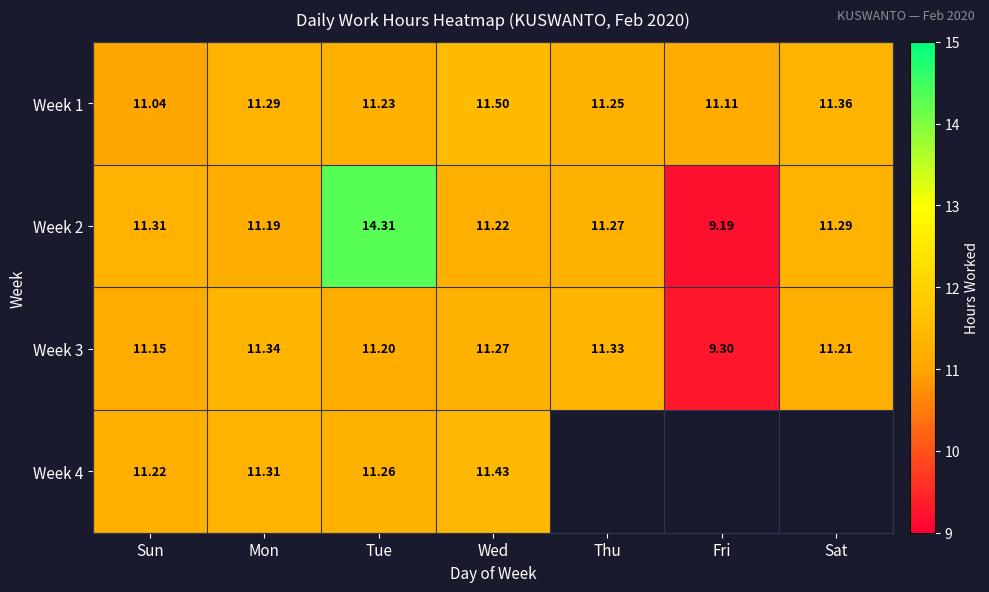

At which category is the sum across all series the highest?

Tue